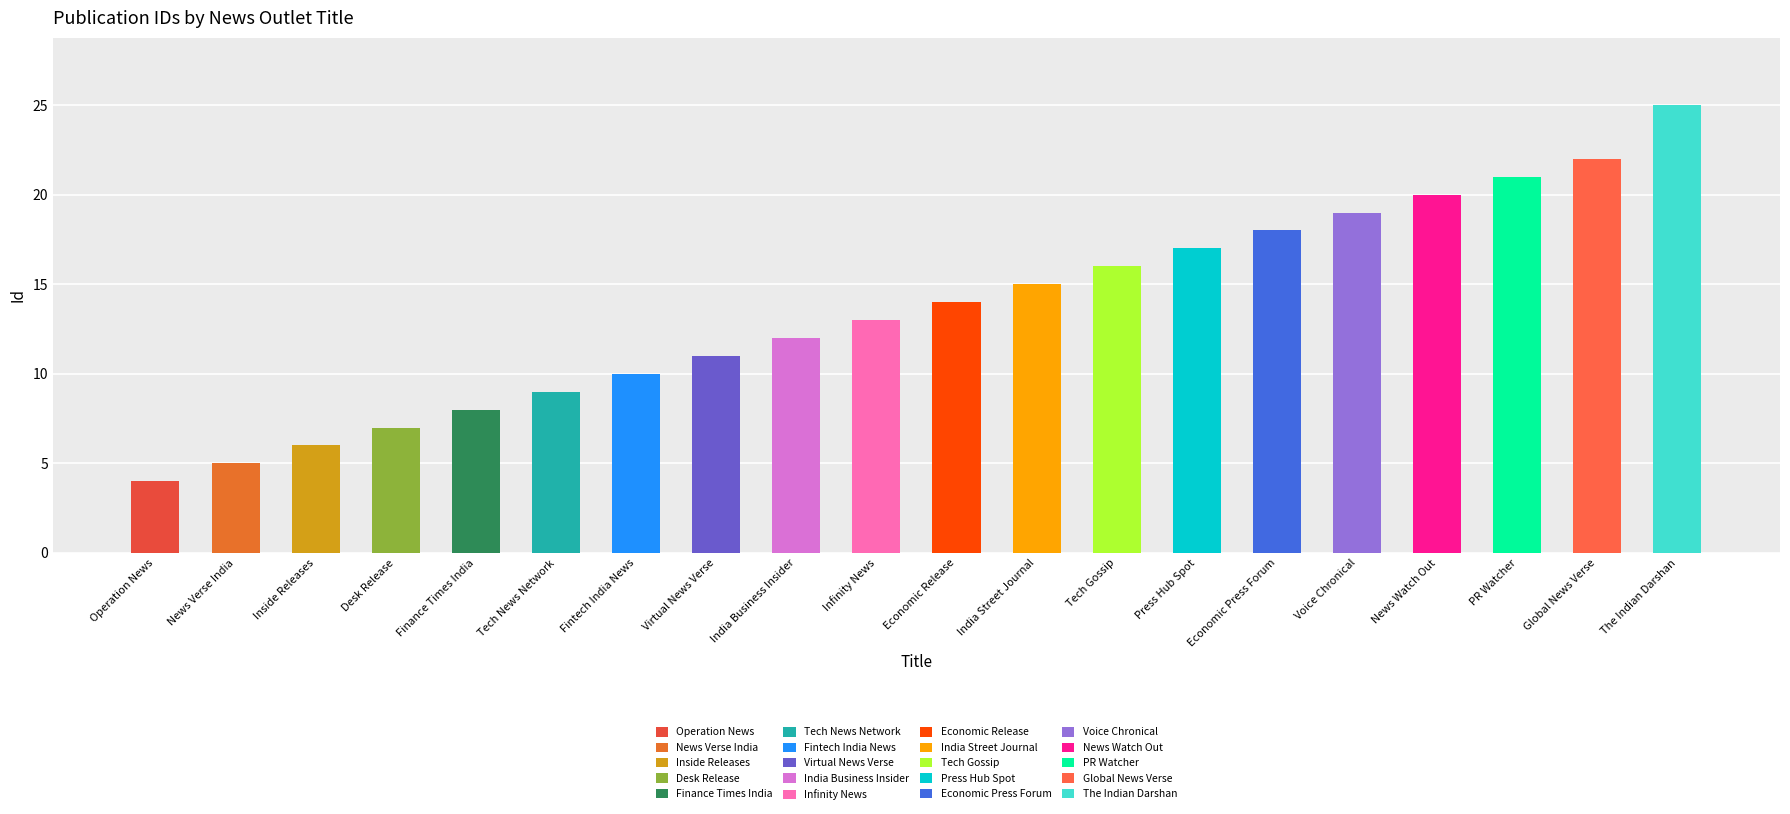

Is it true that the value at Economic Release is 5?

False